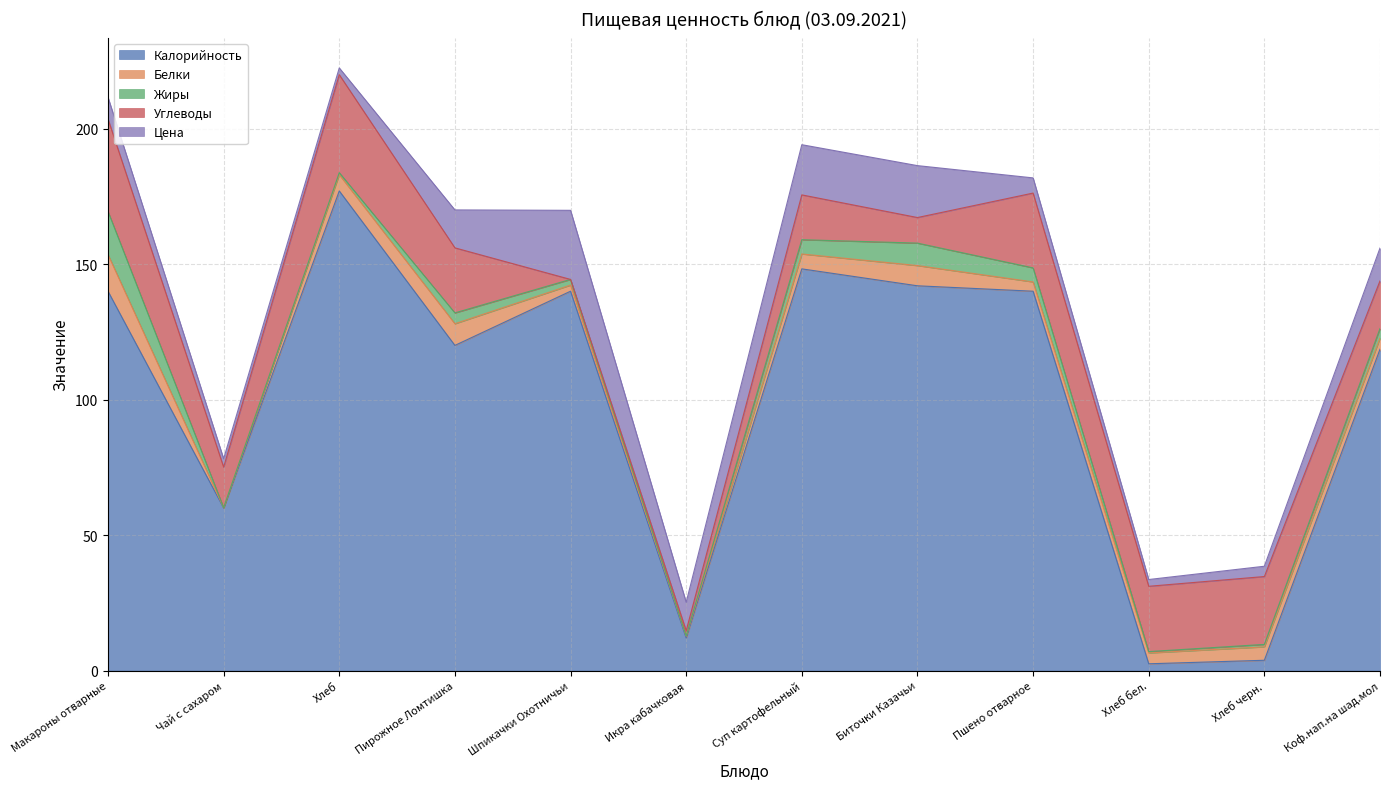

Rank the categories by Цена value from highest to lowest.

Шпикачки Охотничьи, Биточки Казачьи, Суп картофельный, Пирожное Ломтишка, Коф.нап.на шад.мол, Икра кабачковая, Макароны отварные, Пшено отварное, Хлеб черн., Чай с сахаром, Хлеб, Хлеб бел.